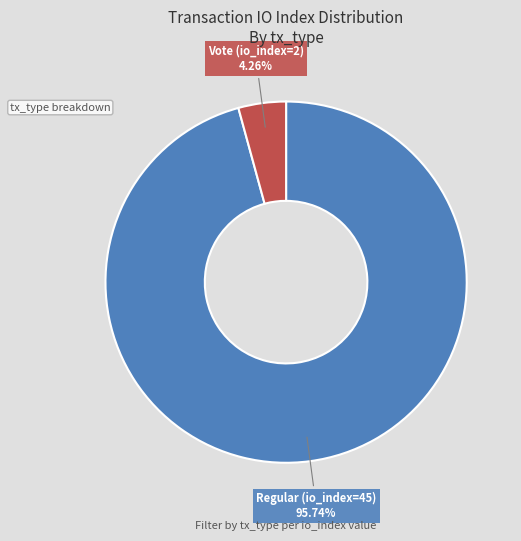

Is there any slice that represents more than half of the pie?

Yes